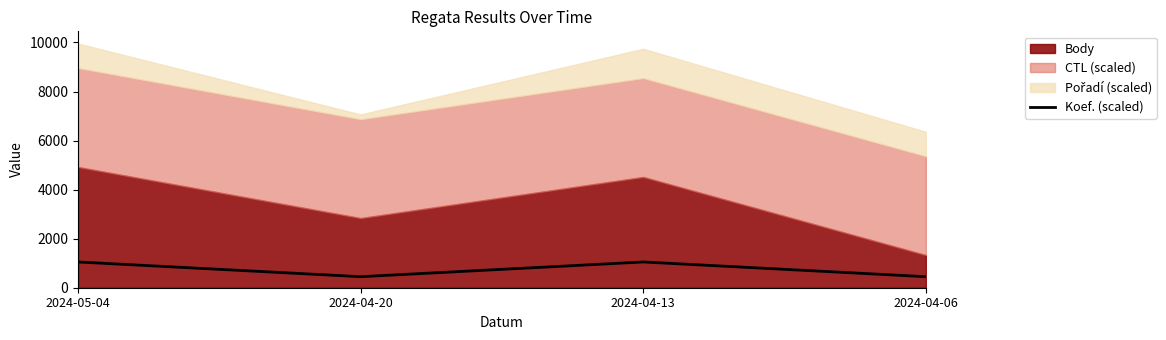

What is the minimum value shown in the chart?

450